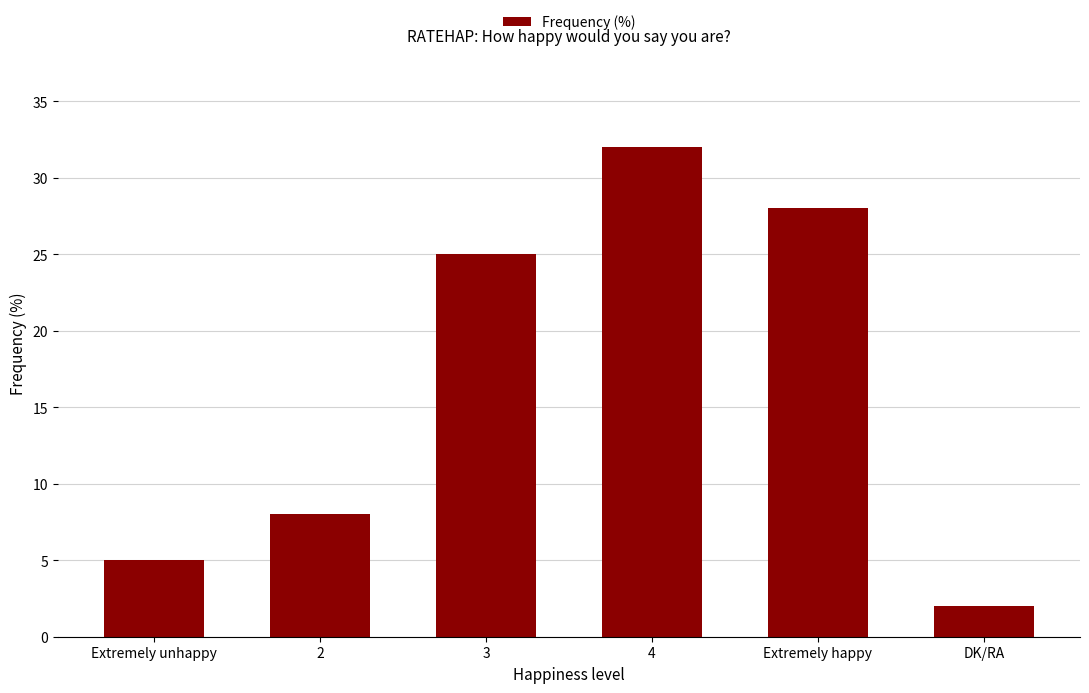

What is the approximate value at 2, to the nearest 10?

10